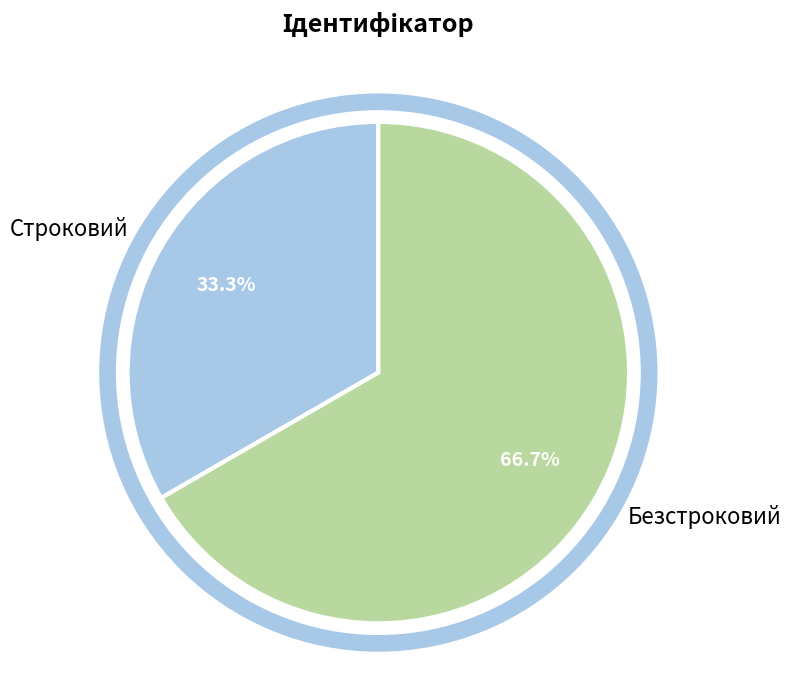

Which has a higher value, Строковий or Безстроковий?

Безстроковий